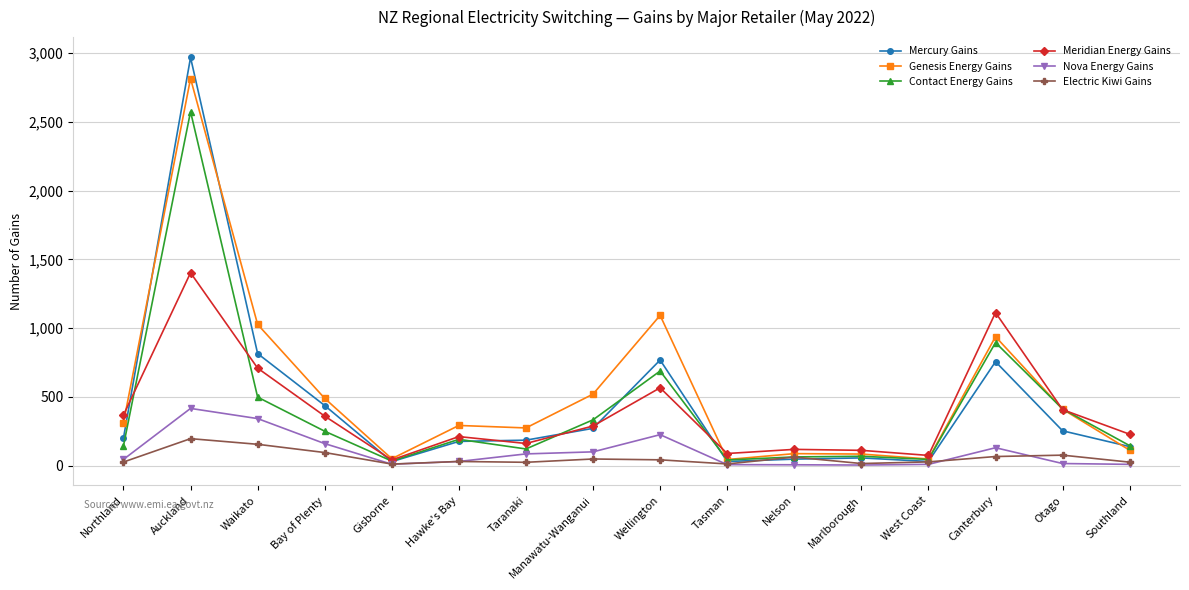

What is the smallest value displayed?

4